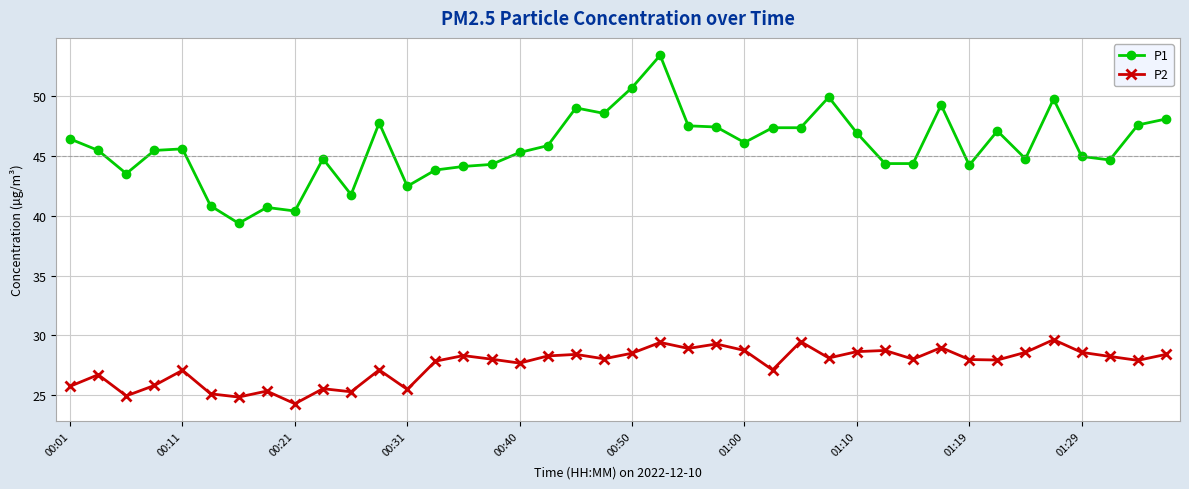

Count the number of categories in the chart.

40